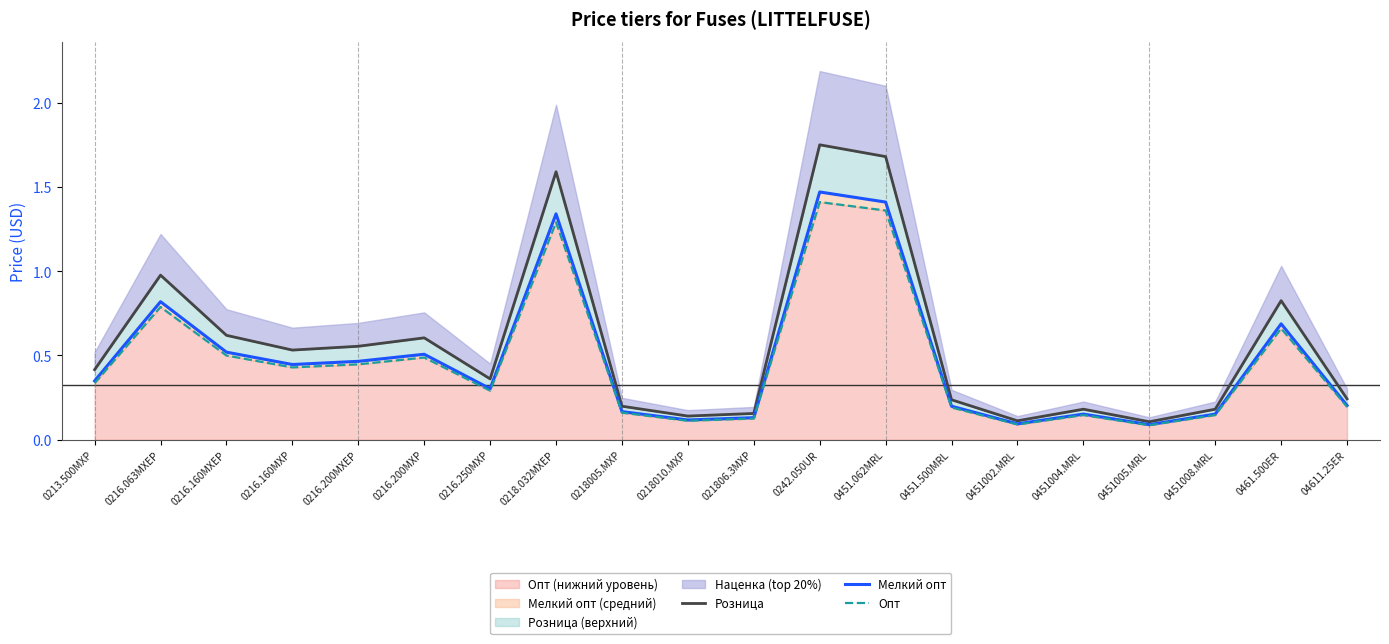

What is the difference between the second highest and minimum values in the Мелкий опт series?

1.3